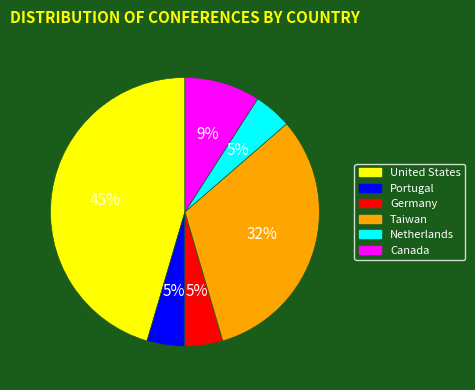

Which has a higher value, United States or Taiwan?

United States